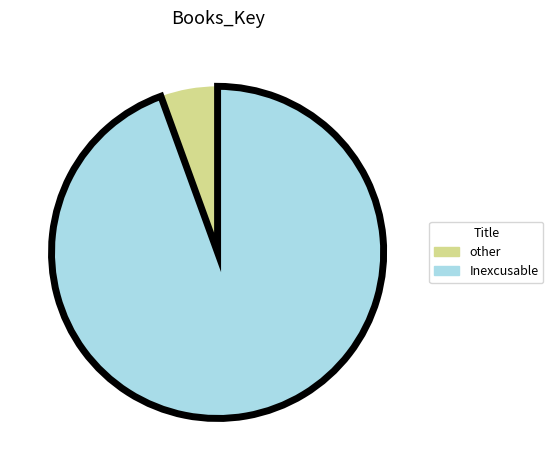

Is there a majority slice in this chart?

Yes